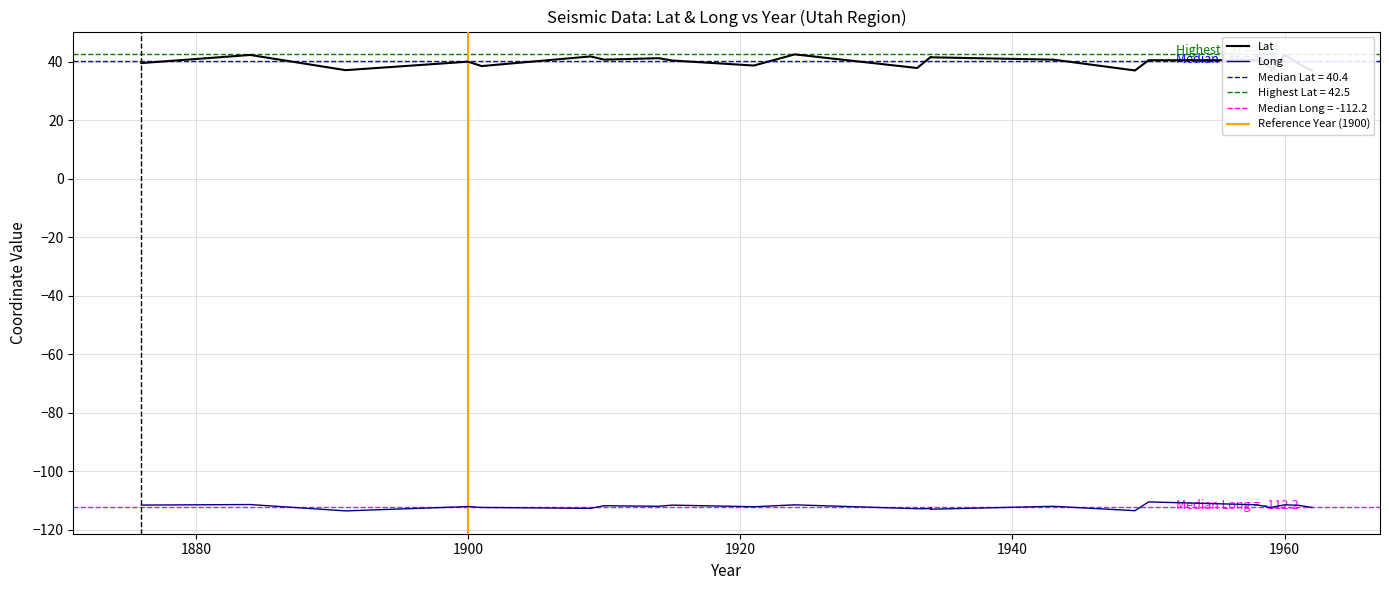

What is the difference between the highest and lowest values at 1900?

152.1